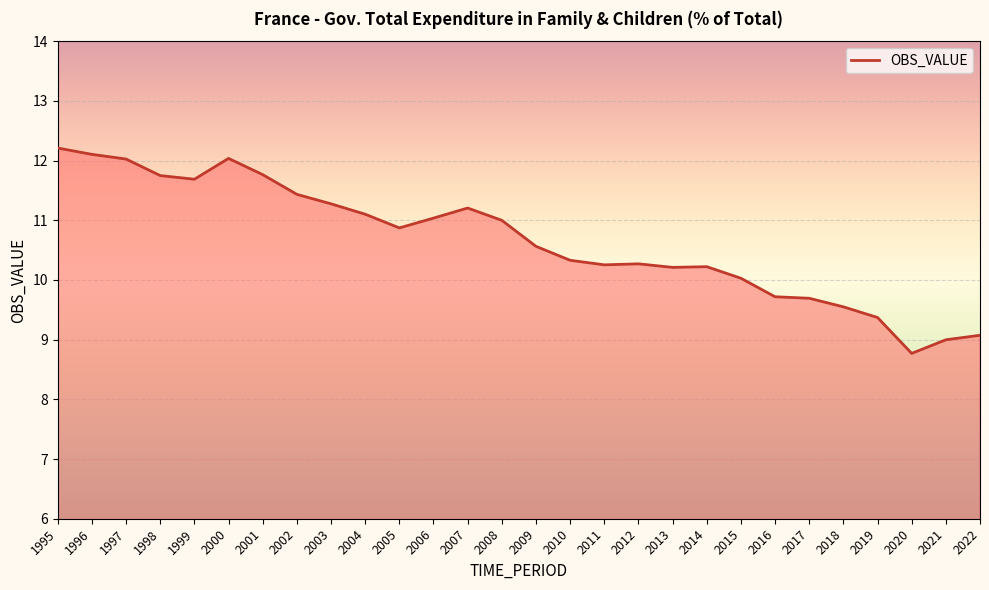

How many lines are shown in the chart?

1